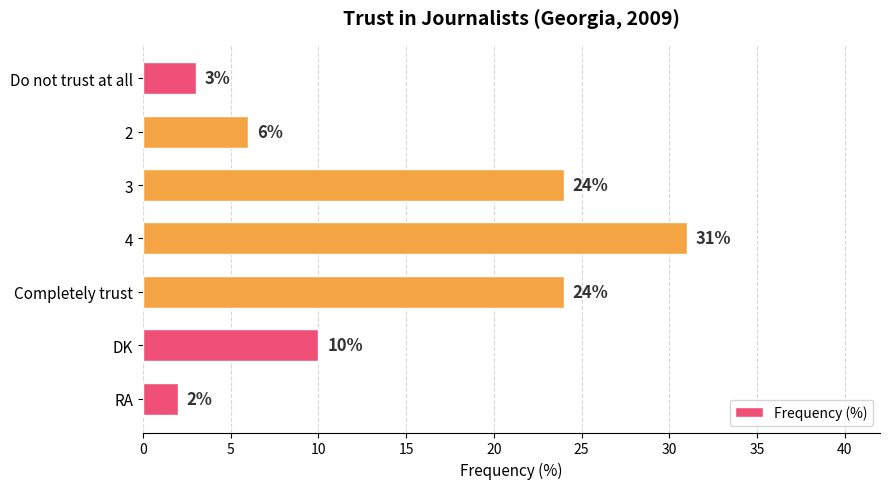

What is the average value?

14